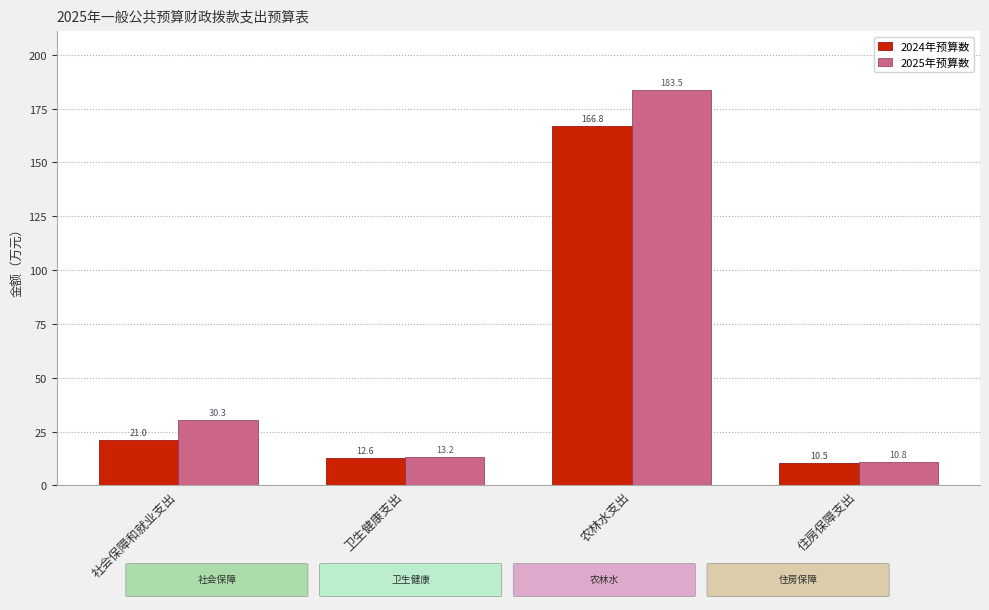

What is the greatest value displayed?

183.5